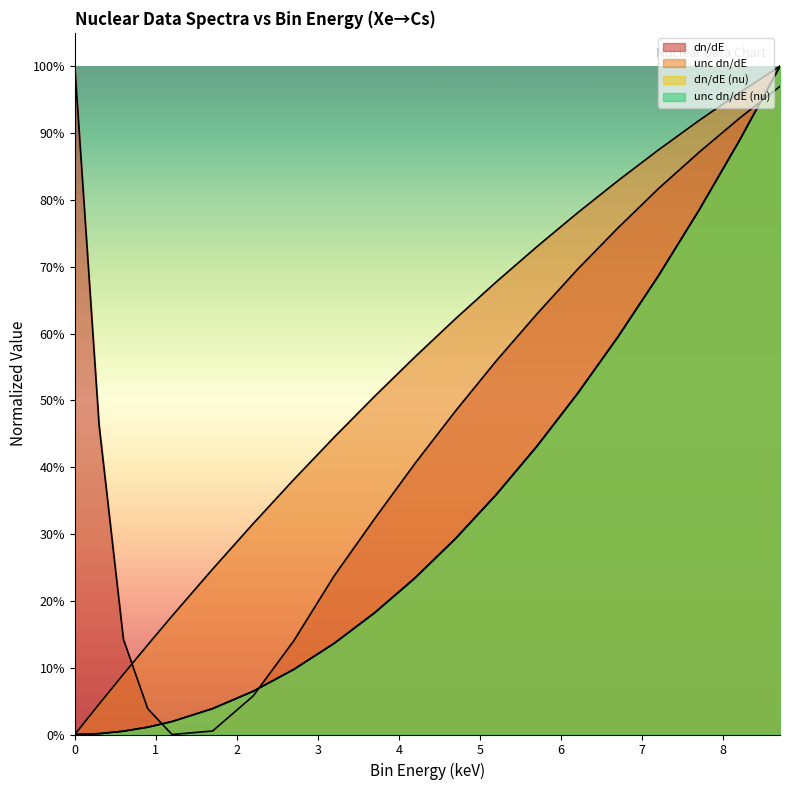

Reading left to right, what are all the values shown in this chart?

dn_de: 0.0=1.0	0.3=0.5	0.6=0.1	0.9=0.0	1.2=0.0	1.7=0.0	2.2=0.1	2.7=0.1	3.2=0.2	3.7=0.3	4.2=0.4	4.7=0.5	5.2=0.6	5.7=0.6	6.2=0.7	6.7=0.8	7.2=0.8	7.7=0.9	8.2=0.9	8.7=1.0
unc_dn_de: 0.0=0.0	0.3=0.0	0.6=0.1	0.9=0.1	1.2=0.2	1.7=0.2	2.2=0.3	2.7=0.4	3.2=0.4	3.7=0.5	4.2=0.6	4.7=0.6	5.2=0.7	5.7=0.7	6.2=0.8	6.7=0.8	7.2=0.9	7.7=0.9	8.2=1.0	8.7=1.0
dn_de_nu: 0.0=0.0	0.3=0.0	0.6=0.0	0.9=0.0	1.2=0.0	1.7=0.0	2.2=0.1	2.7=0.1	3.2=0.1	3.7=0.2	4.2=0.2	4.7=0.3	5.2=0.4	5.7=0.4	6.2=0.5	6.7=0.6	7.2=0.7	7.7=0.8	8.2=0.9	8.7=1.0
unc_dn_de_nu: 0.0=0.0	0.3=0.0	0.6=0.0	0.9=0.0	1.2=0.0	1.7=0.0	2.2=0.1	2.7=0.1	3.2=0.1	3.7=0.2	4.2=0.2	4.7=0.3	5.2=0.4	5.7=0.4	6.2=0.5	6.7=0.6	7.2=0.7	7.7=0.8	8.2=0.9	8.7=1.0